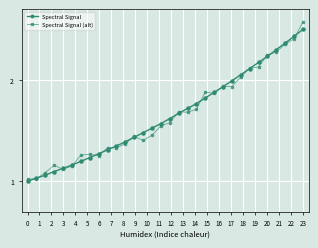

Which series has the widest spread of values?

Spectral Signal (alt)